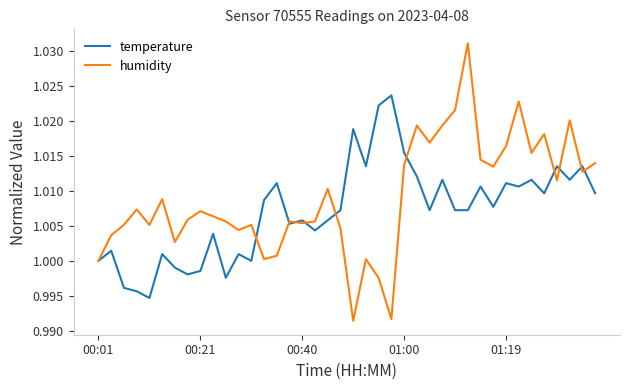

Rank the series by their maximum value, from lowest to highest.

temperature, humidity